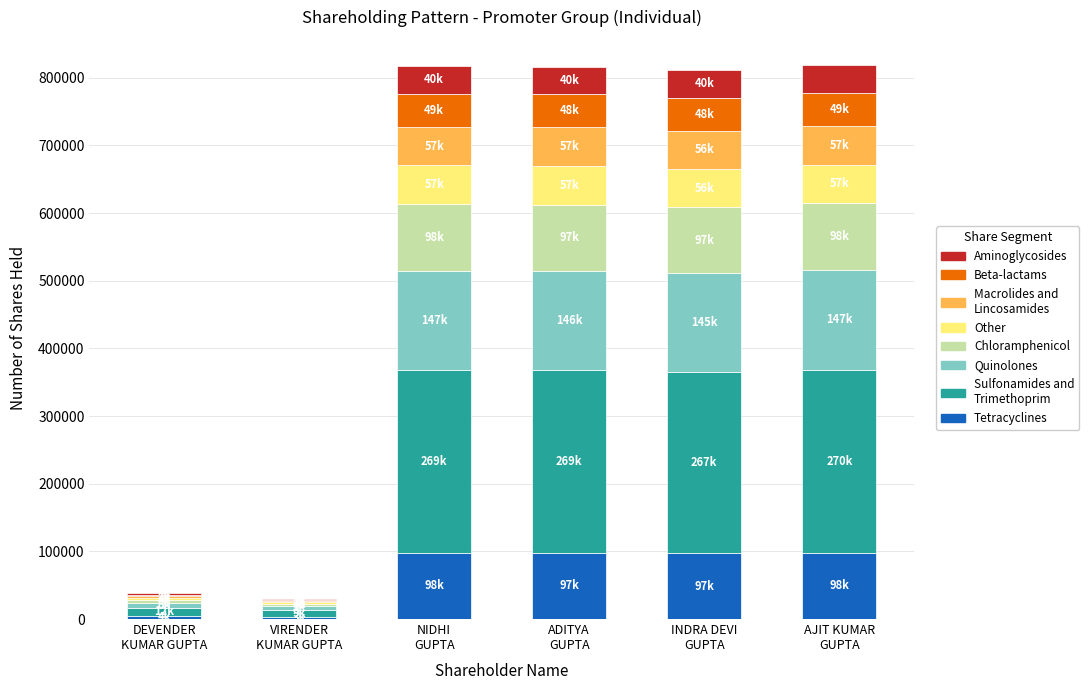

Are the bars grouped side by side (vs. stacked)?

No